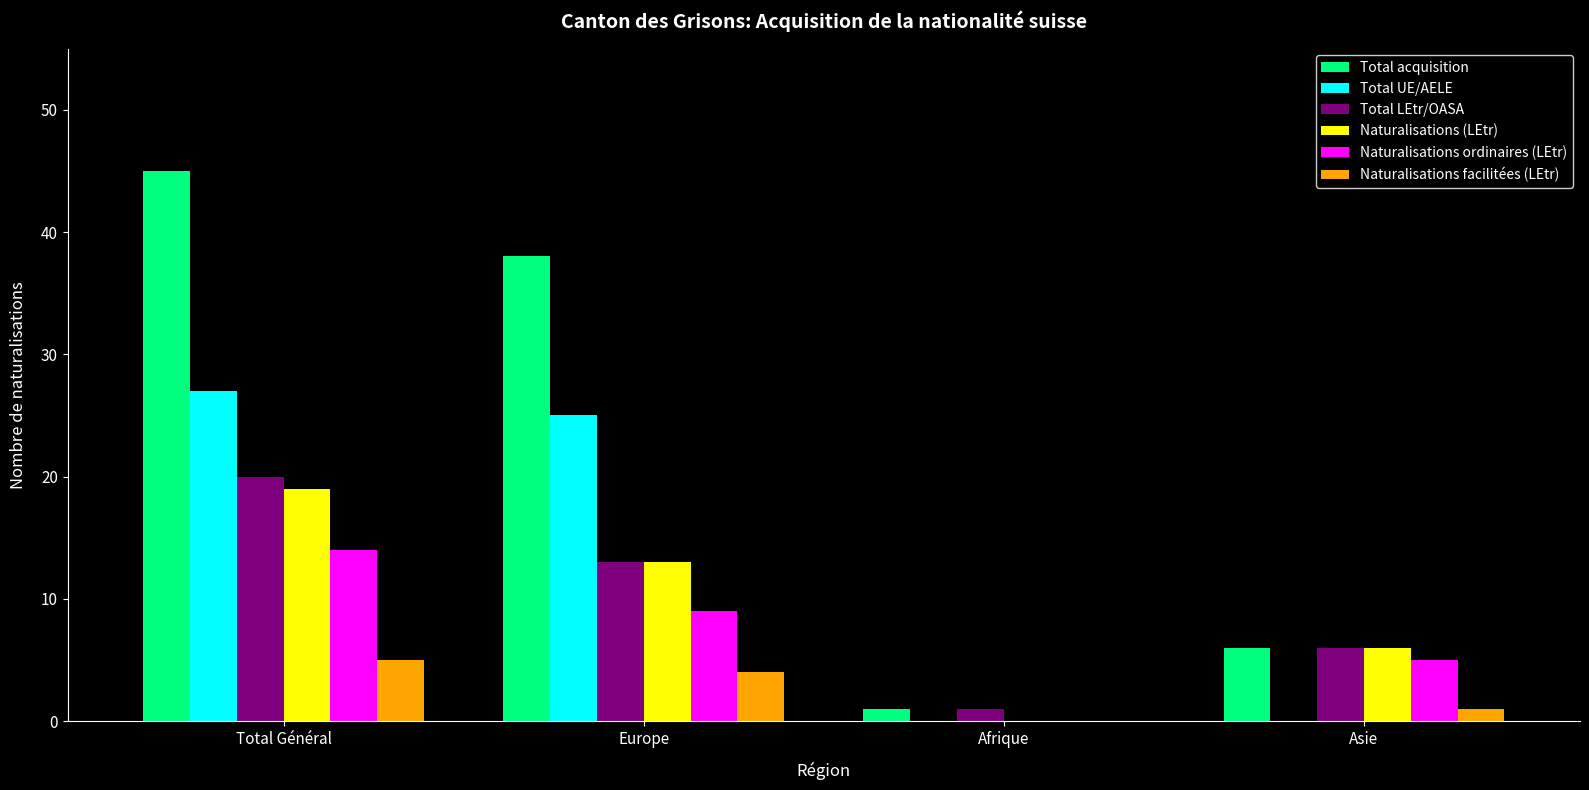

Which label corresponds to the largest value in the chart?

Total Général